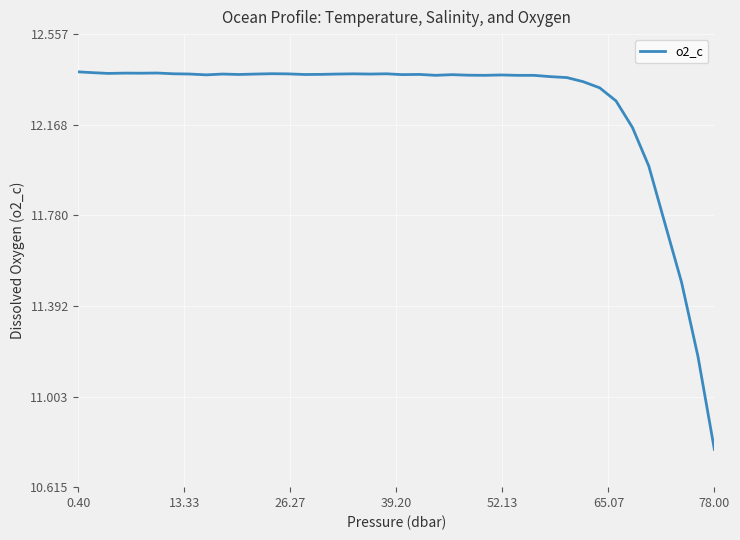

What is the difference between the maximum and minimum values?

1.6